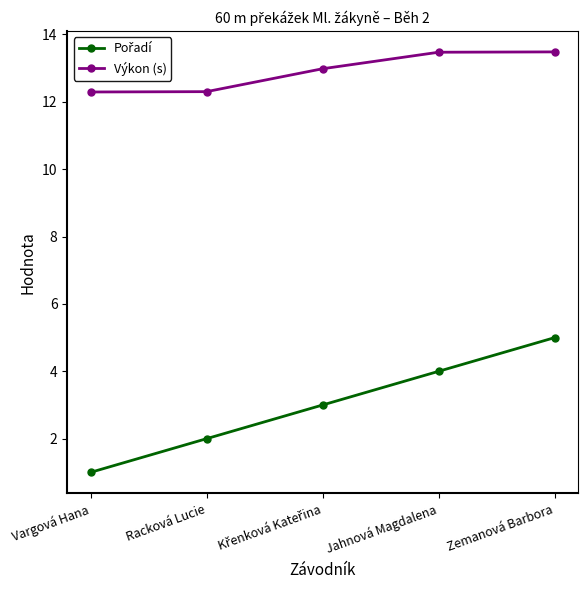

What is the total value across all series at Racková Lucie?

14.3